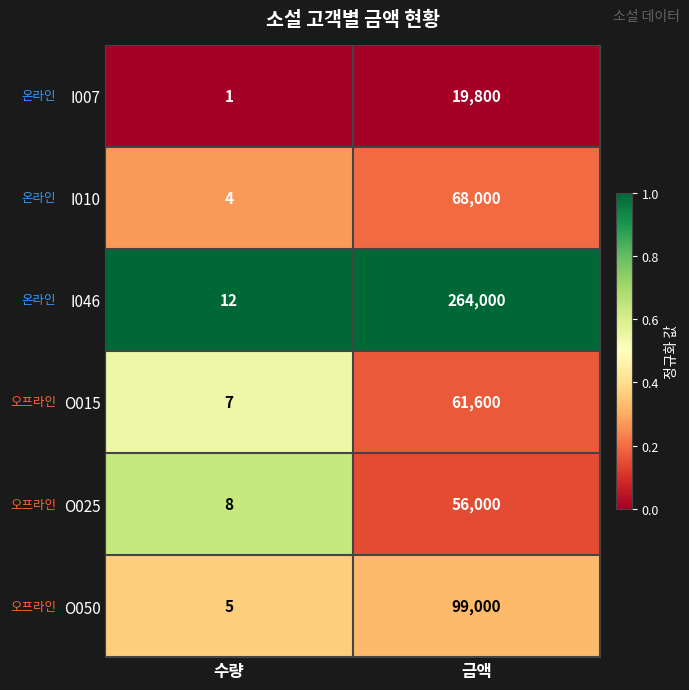

Between 수량 and 금액, which series saw the biggest shift?

I046